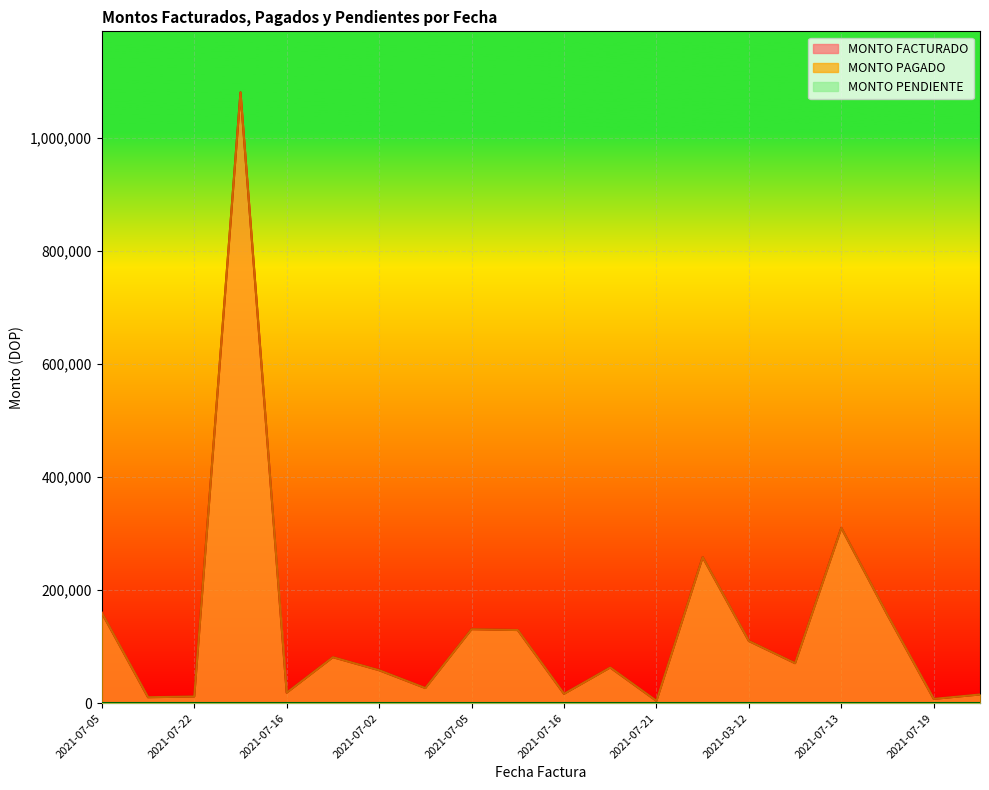

How many interior local peaks does the MONTO FACTURADO series have?

6